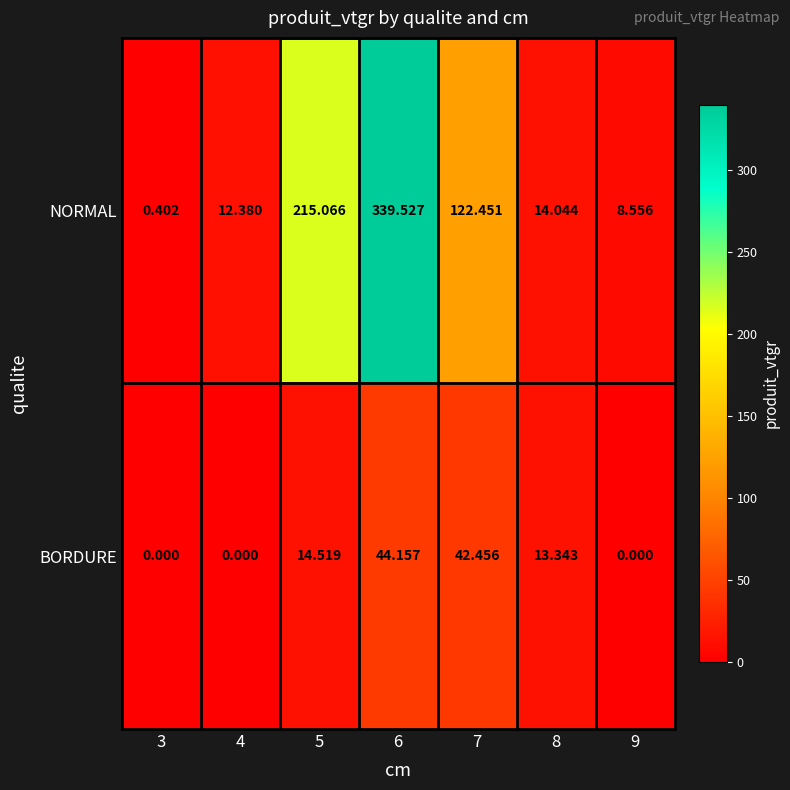

Is the value of BORDURE at 6 greater than the value of NORMAL at 7?

No